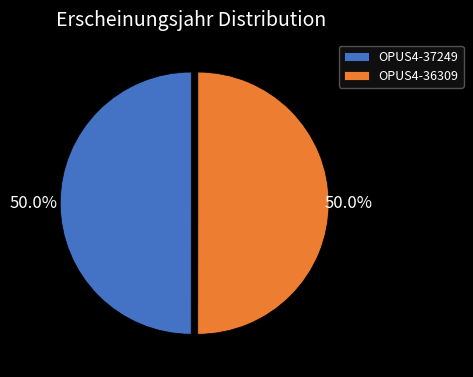

Approximately how many times larger is the value at OPUS4-37249 compared to OPUS4-36309?

1.0